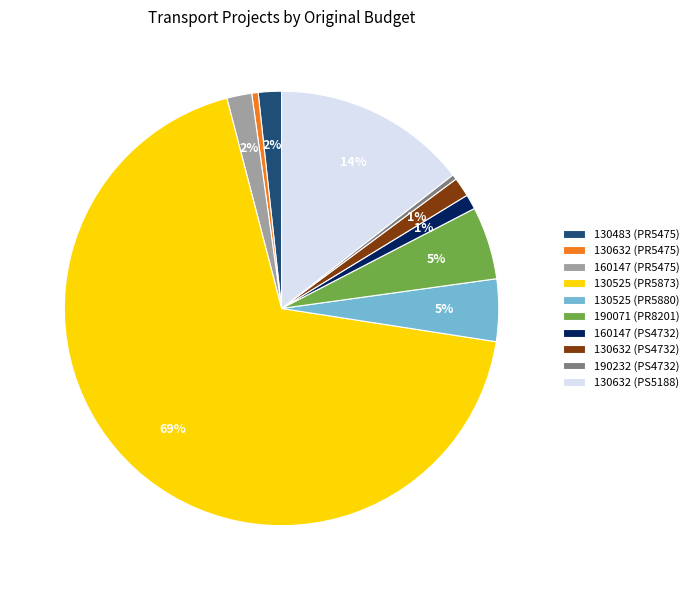

How many segments does this pie chart have?

10